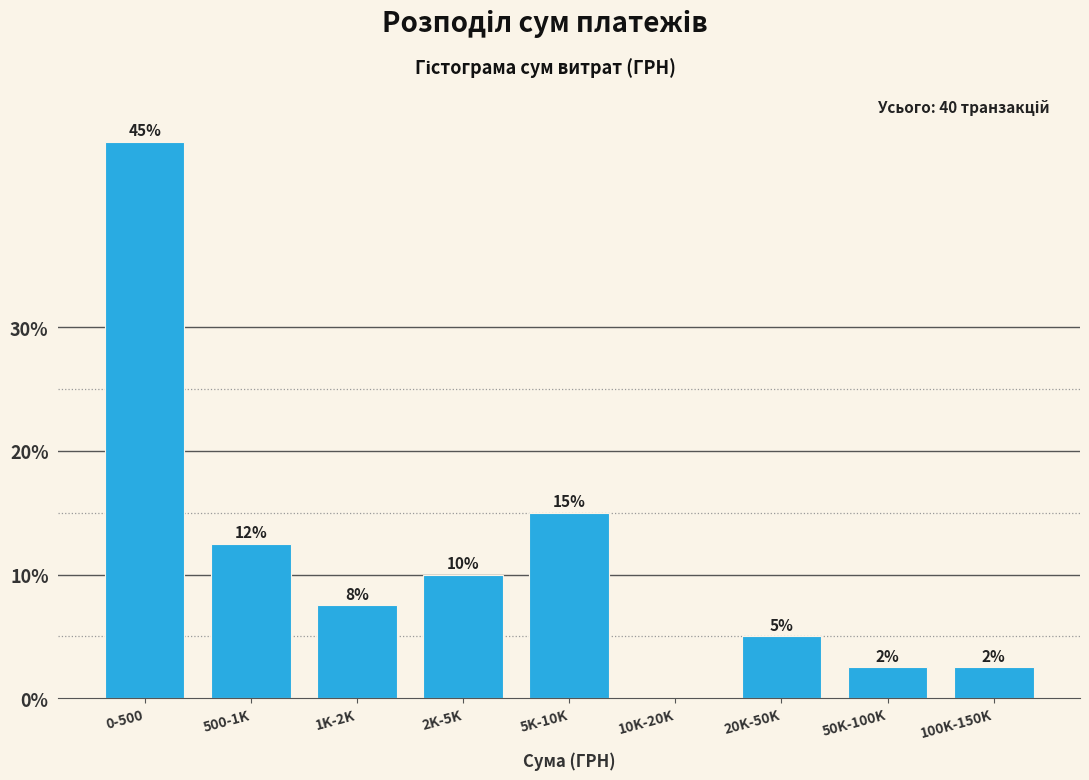

What is the maximum value shown in the chart?

45.0